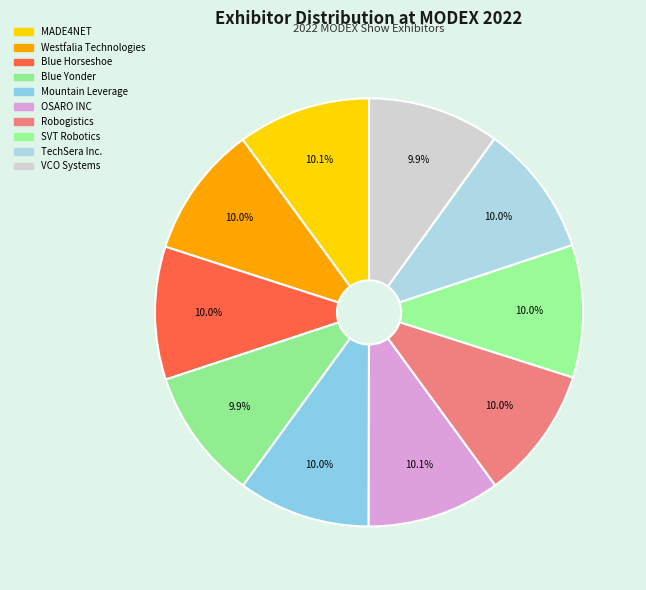

Count the number of slices in the pie.

10